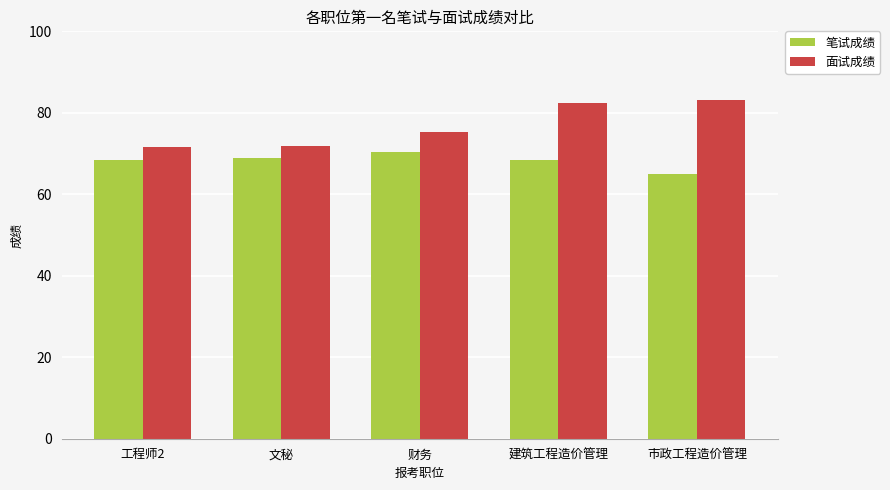

What is the minimum value shown in the chart?

65.0